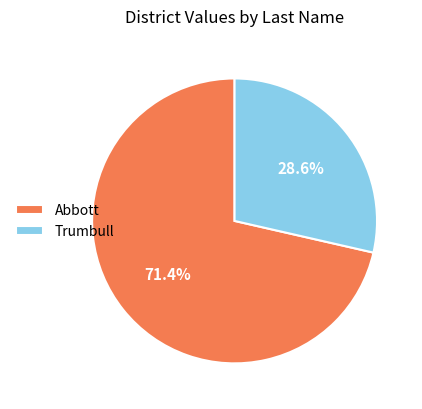

Between Abbott and Trumbull, which is larger?

Abbott